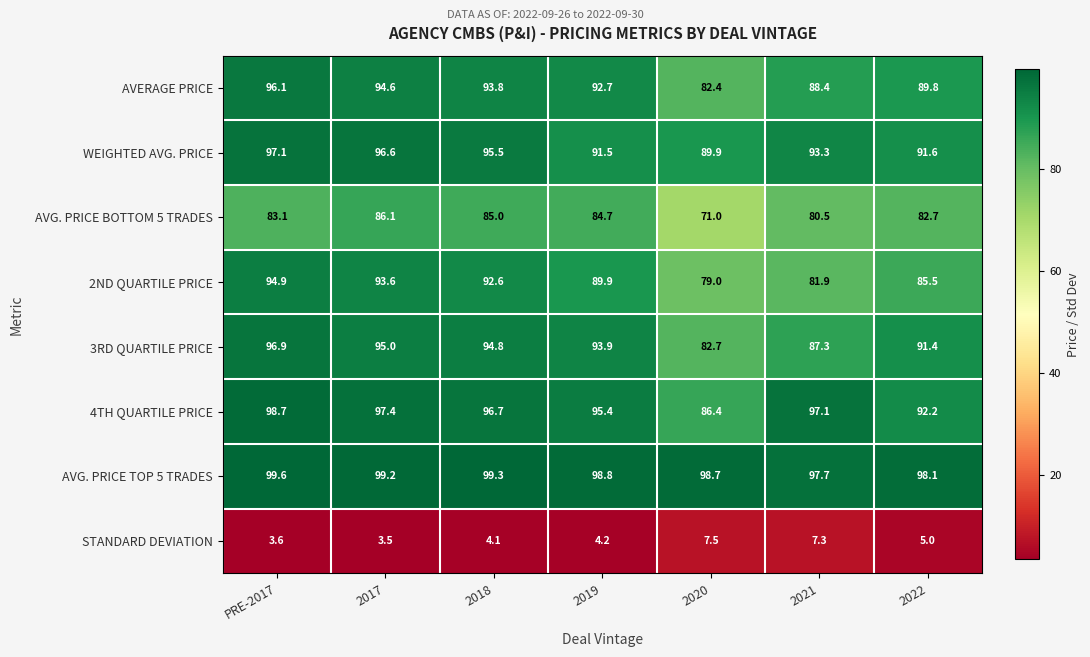

At 2017, list the series in order from largest to smallest.

AVG. PRICE TOP 5 TRADES, 4TH QUARTILE PRICE, WEIGHTED AVG. PRICE, 3RD QUARTILE PRICE, AVERAGE PRICE, 2ND QUARTILE PRICE, AVG. PRICE BOTTOM 5 TRADES, STANDARD DEVIATION